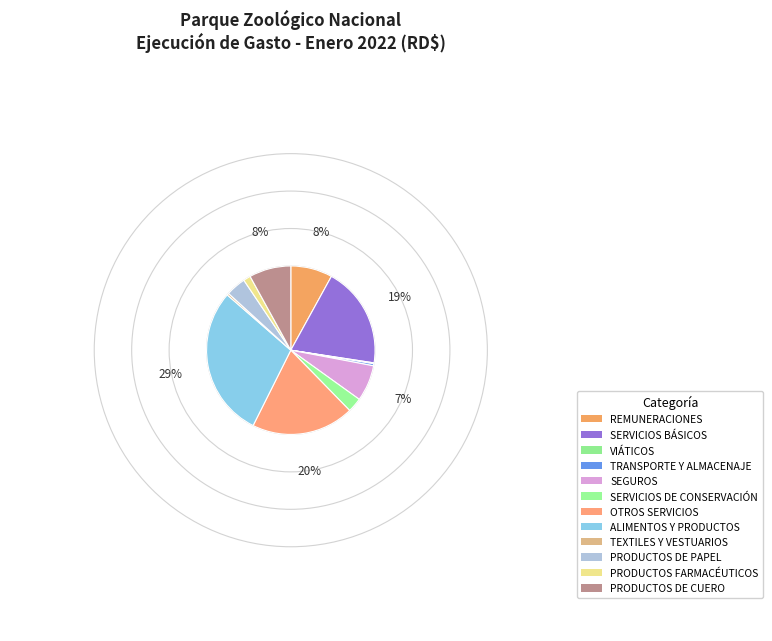

Is PRODUCTOS DE PAPEL the majority of the pie?

No